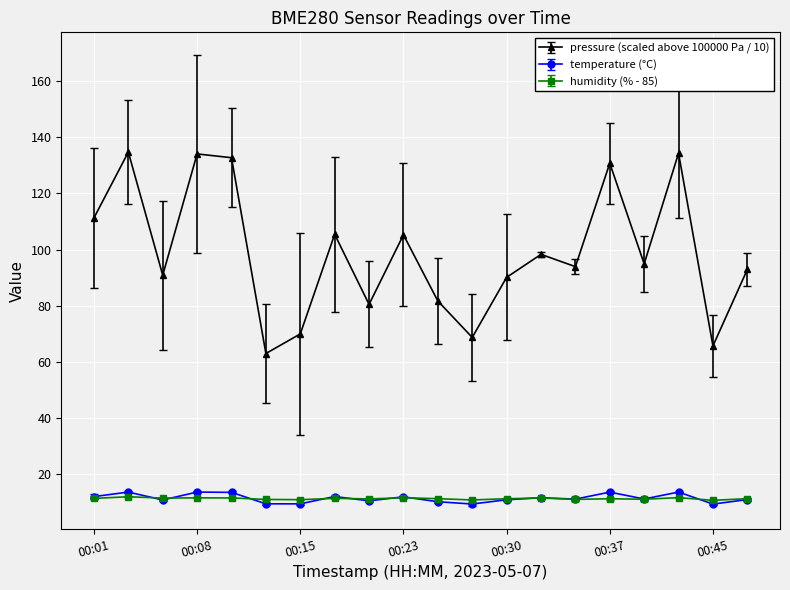

What is the value of the temperature (°C) point at the 1st from the left?

12.1